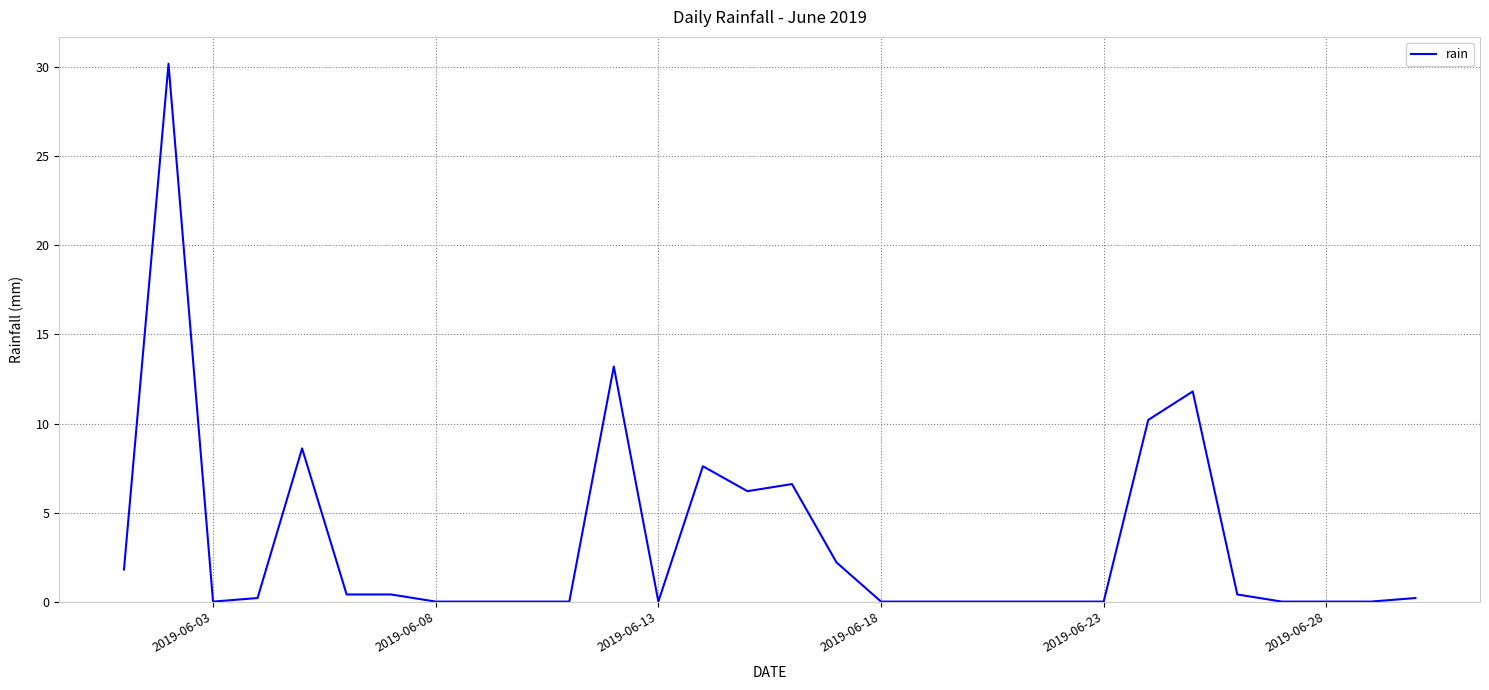

What is the average value?

3.3